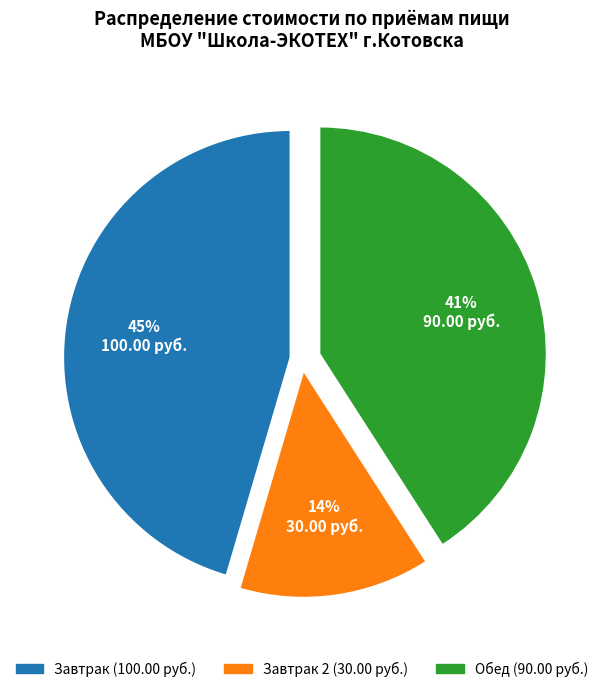

To the nearest percent, what is the average slice percentage?

33%